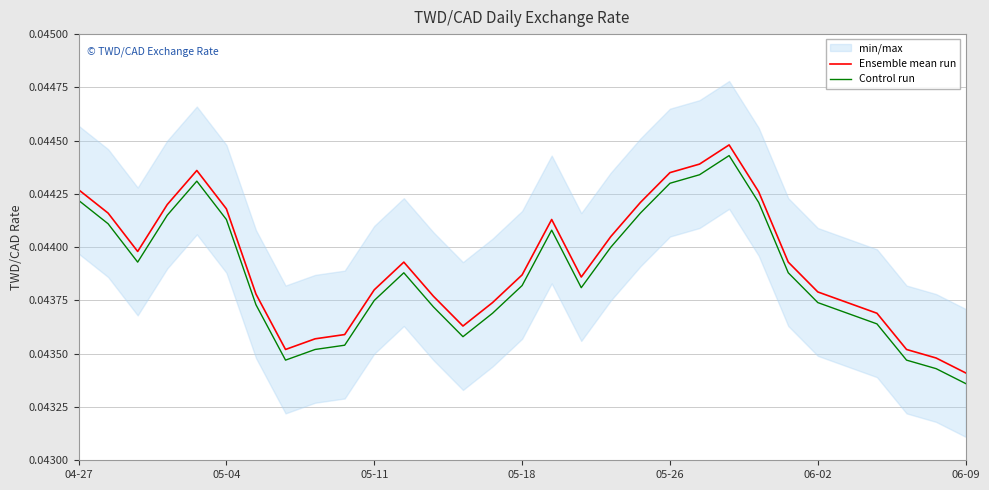

True or false: Control run and Ensemble mean run intersect in this chart.

False